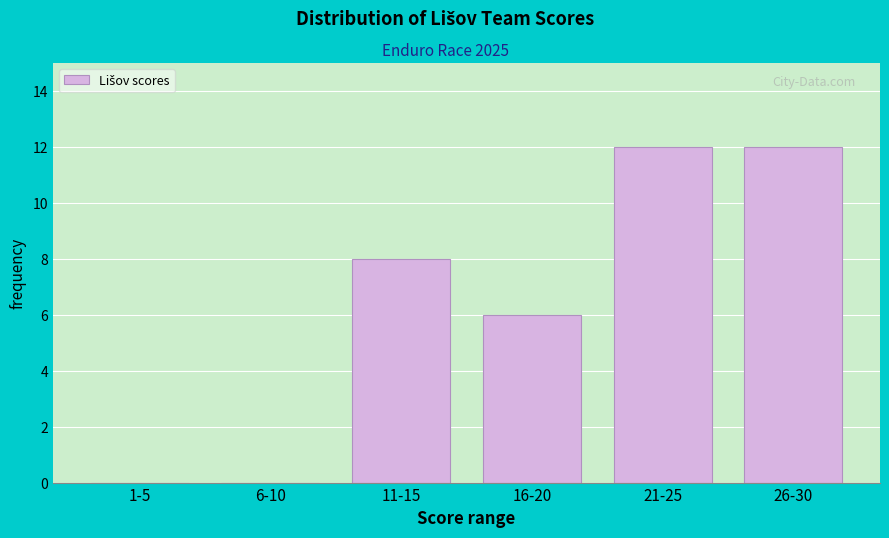

Reading left to right, what are all the values shown in this chart?

1-5=0	6-10=0	11-15=8	16-20=6	21-25=12	26-30=12